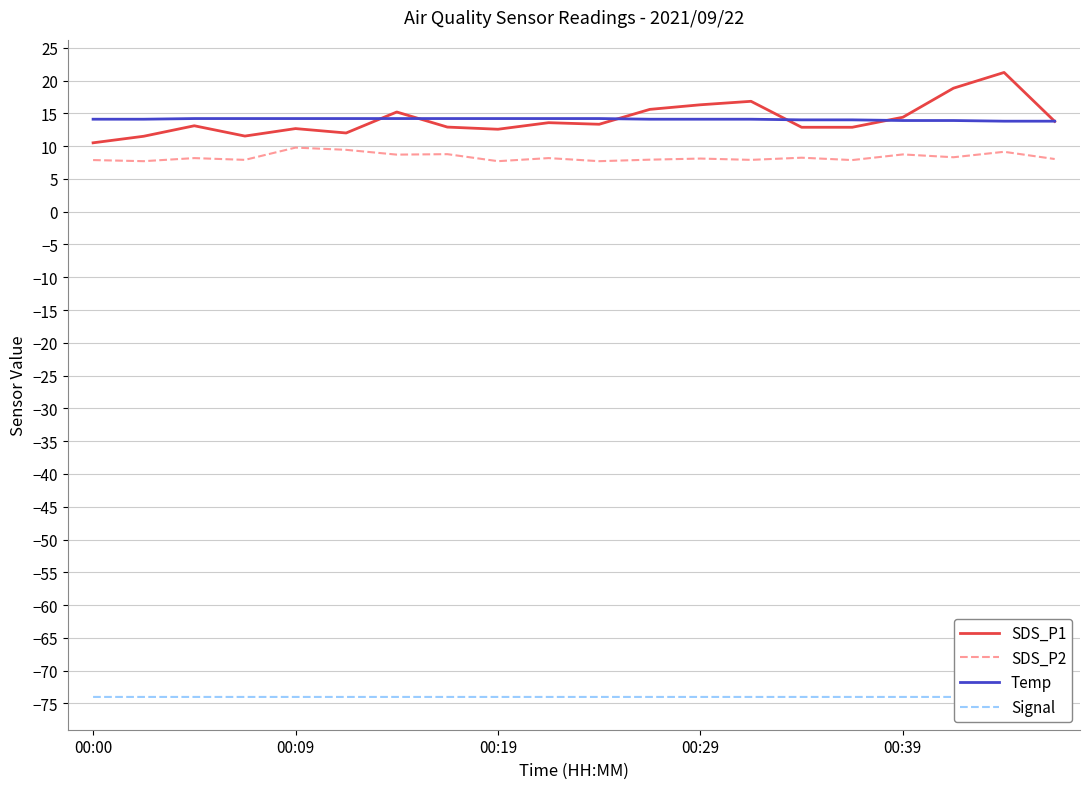

Reading right to left, what are all the values shown in this chart?

SDS_P1: 13.8	21.2	18.8	14.4	12.9	12.9	16.8	16.3	15.6	13.3	13.6	12.6	12.9	15.2	12.0	12.7	11.5	13.1	11.5	10.5
SDS_P2: 8.0	9.1	8.3	8.7	7.9	8.2	7.9	8.1	7.9	7.7	8.2	7.7	8.8	8.7	9.4	9.8	7.9	8.2	7.7	7.9
Temp: 13.8	13.8	13.9	13.9	14.0	14.0	14.1	14.1	14.1	14.2	14.2	14.2	14.2	14.2	14.2	14.2	14.2	14.2	14.1	14.1
Signal: -74.0	-73.0	-74.0	-74.0	-74.0	-74.0	-74.0	-74.0	-74.0	-74.0	-74.0	-74.0	-74.0	-74.0	-74.0	-74.0	-74.0	-74.0	-74.0	-74.0